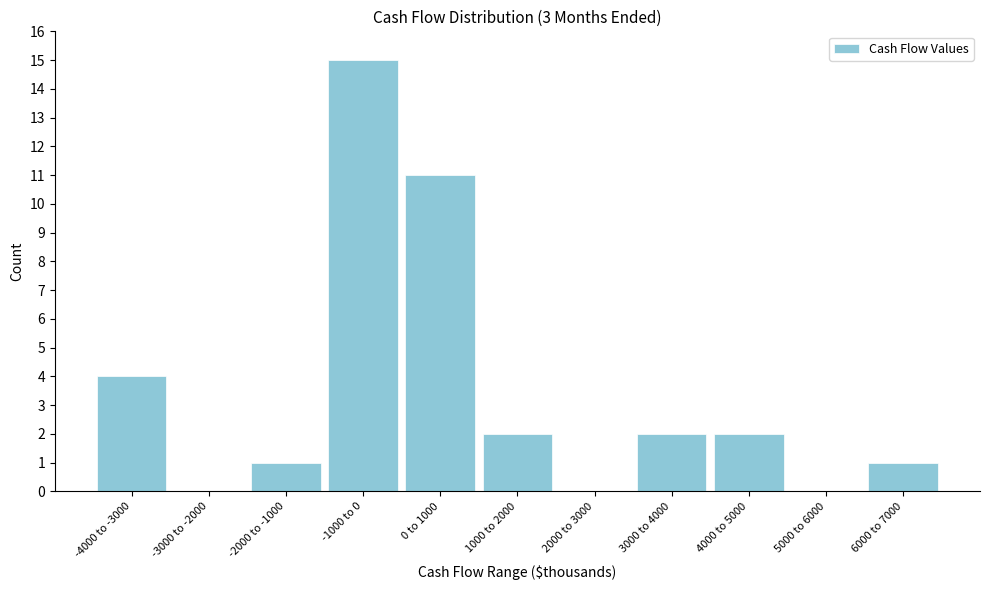

Reading left to right, list all the values displayed in this chart.

-4000 to -3000=4	-3000 to -2000=0	-2000 to -1000=1	-1000 to 0=15	0 to 1000=11	1000 to 2000=2	2000 to 3000=0	3000 to 4000=2	4000 to 5000=2	5000 to 6000=0	6000 to 7000=1